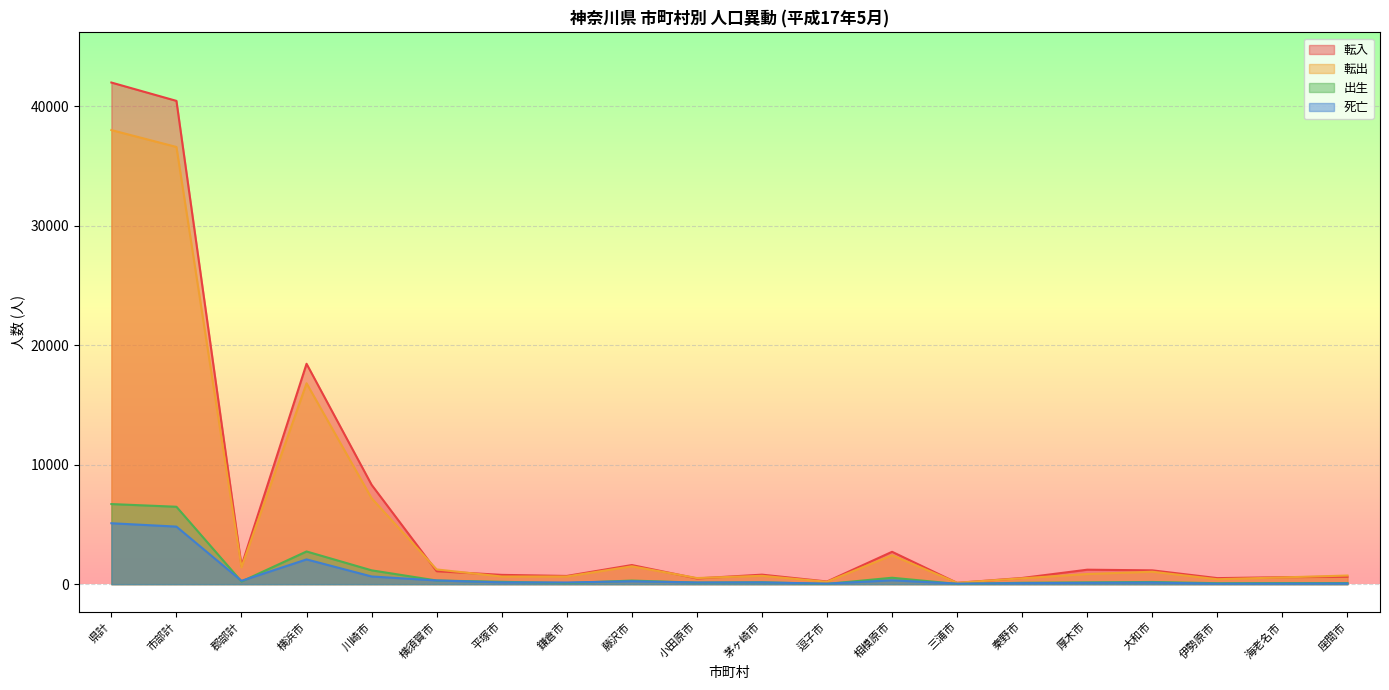

The 死亡 series shows 12 at 三浦市. True or false?

False